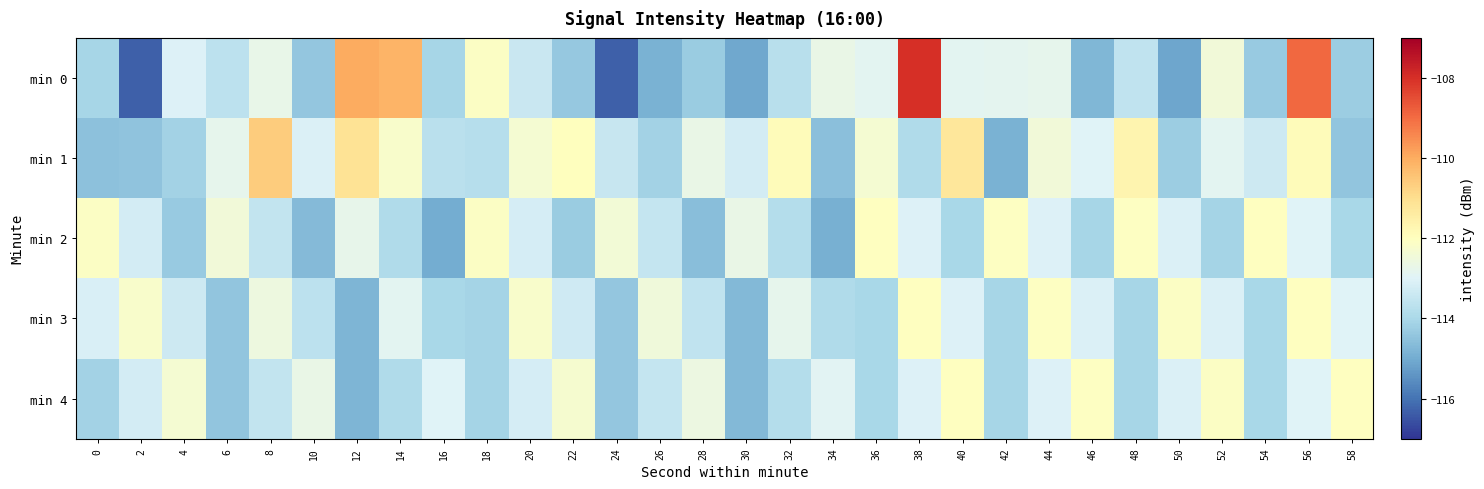

Rank the series by their maximum value, from lowest to highest.

min 4, min 3, min 2, min 1, min 0